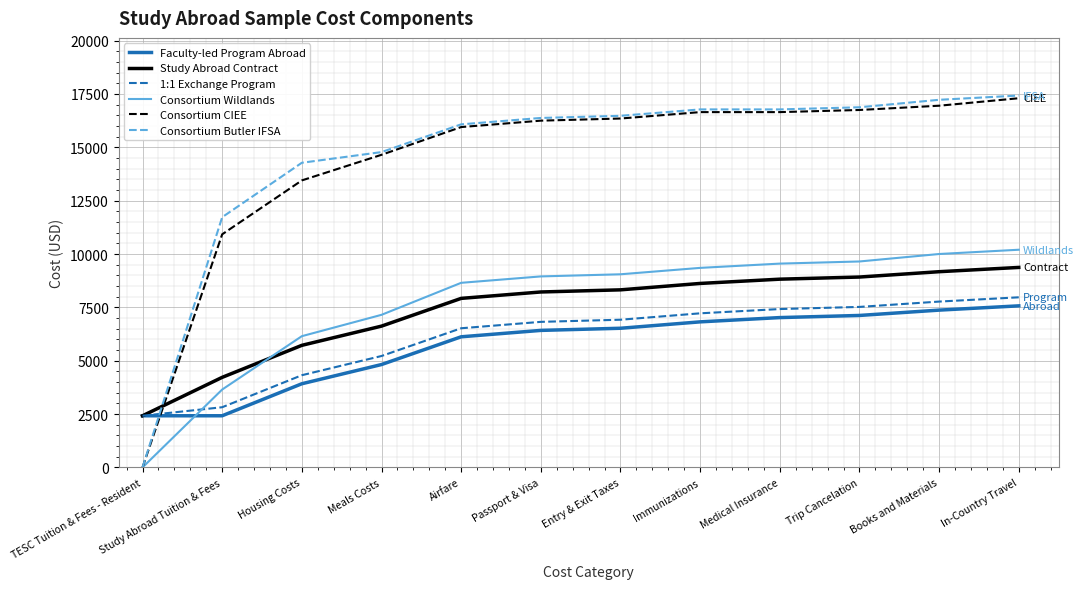

What is the average value of the Consortium Butler IFSA series?

14565